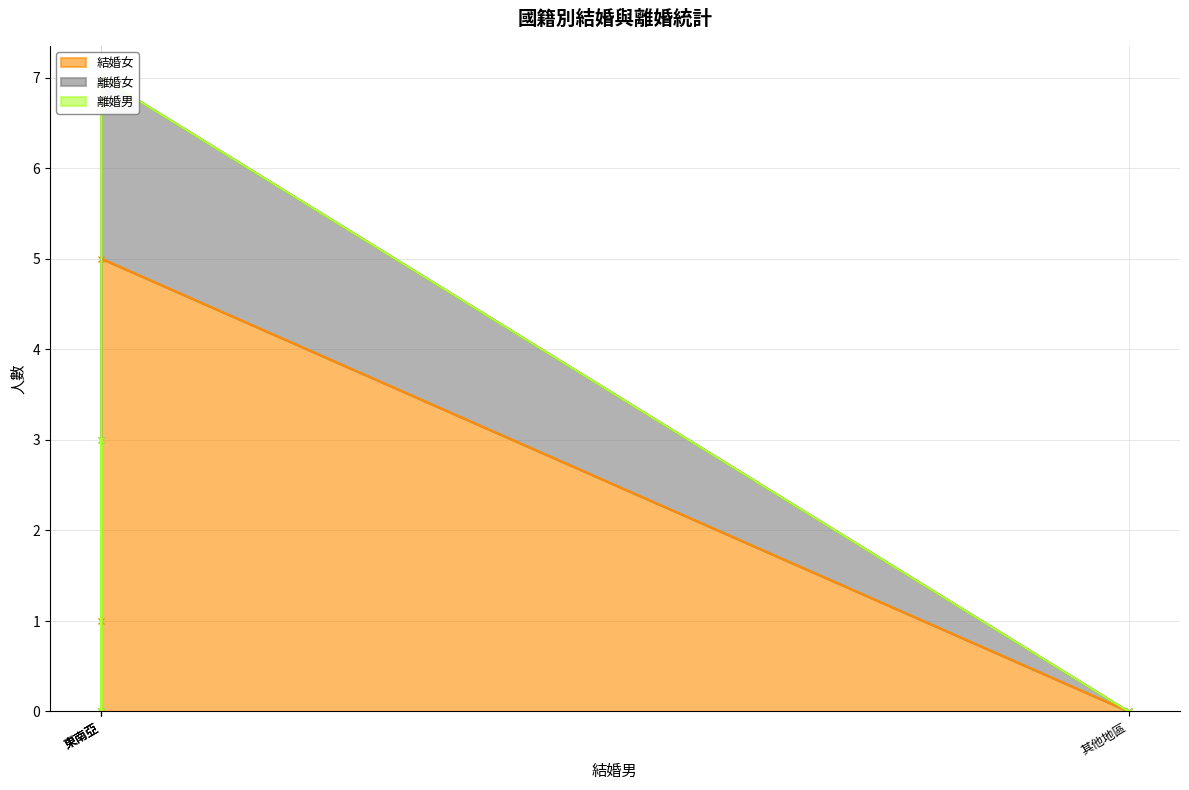

True or false: 離婚男 and 離婚女 cross at least once.

False